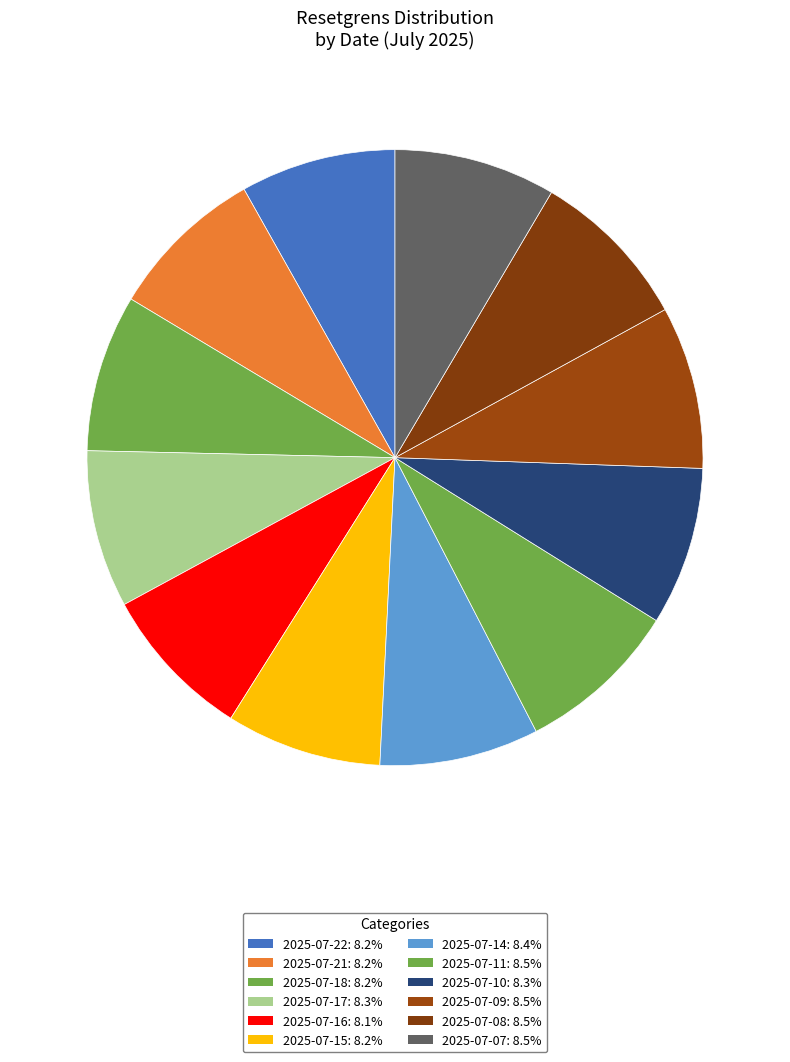

Is there any slice that represents more than half of the pie?

No